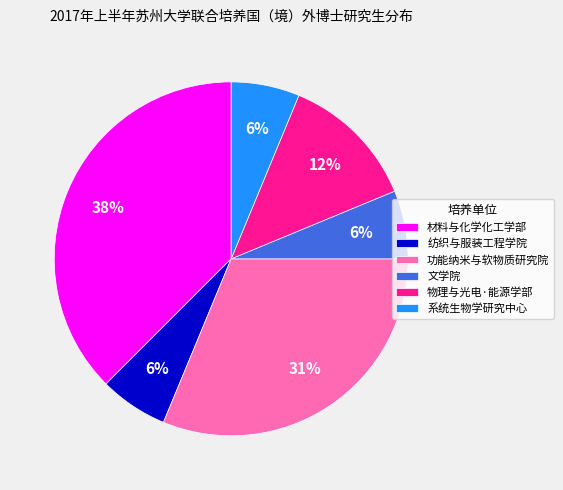

Count the number of slices in the pie.

6